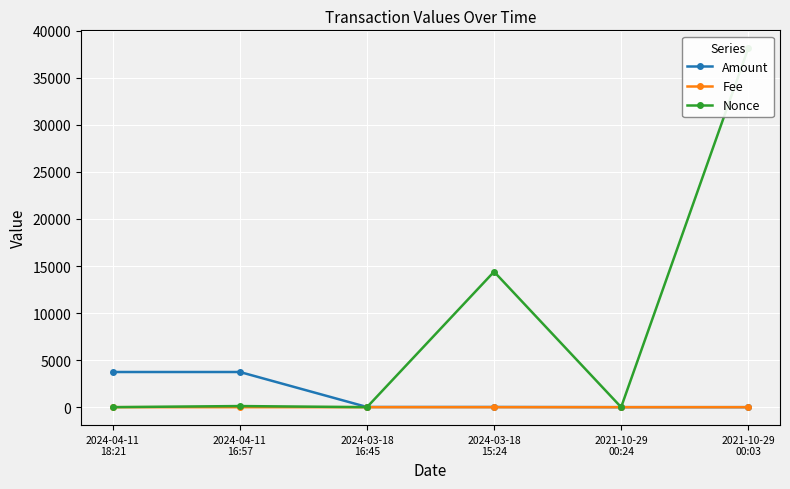

How many intersections are there between Fee and Nonce?

2